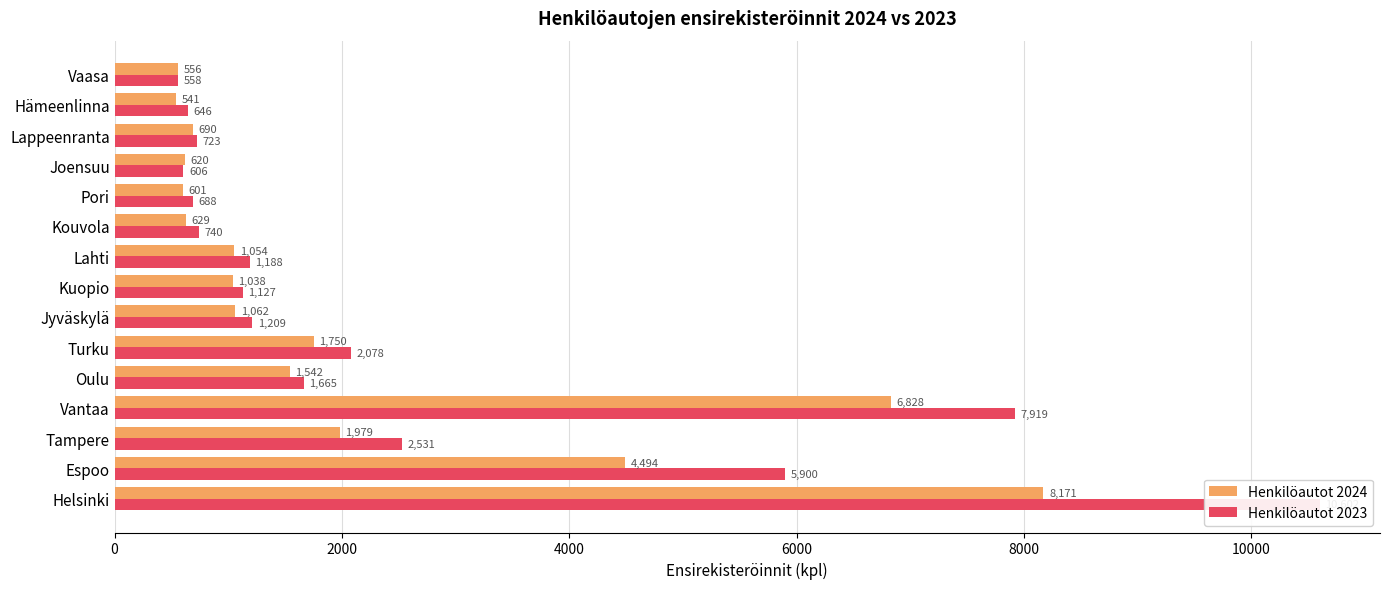

True or false: Henkilöautot 2024 has a value of 787 at Vaasa.

False